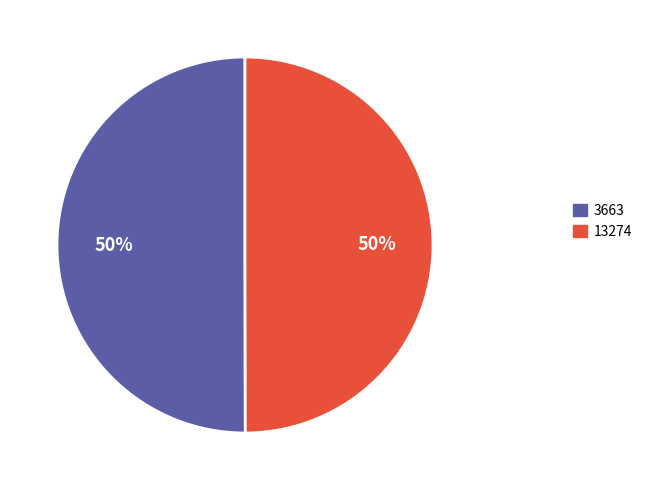

How many slices are in this pie chart?

2